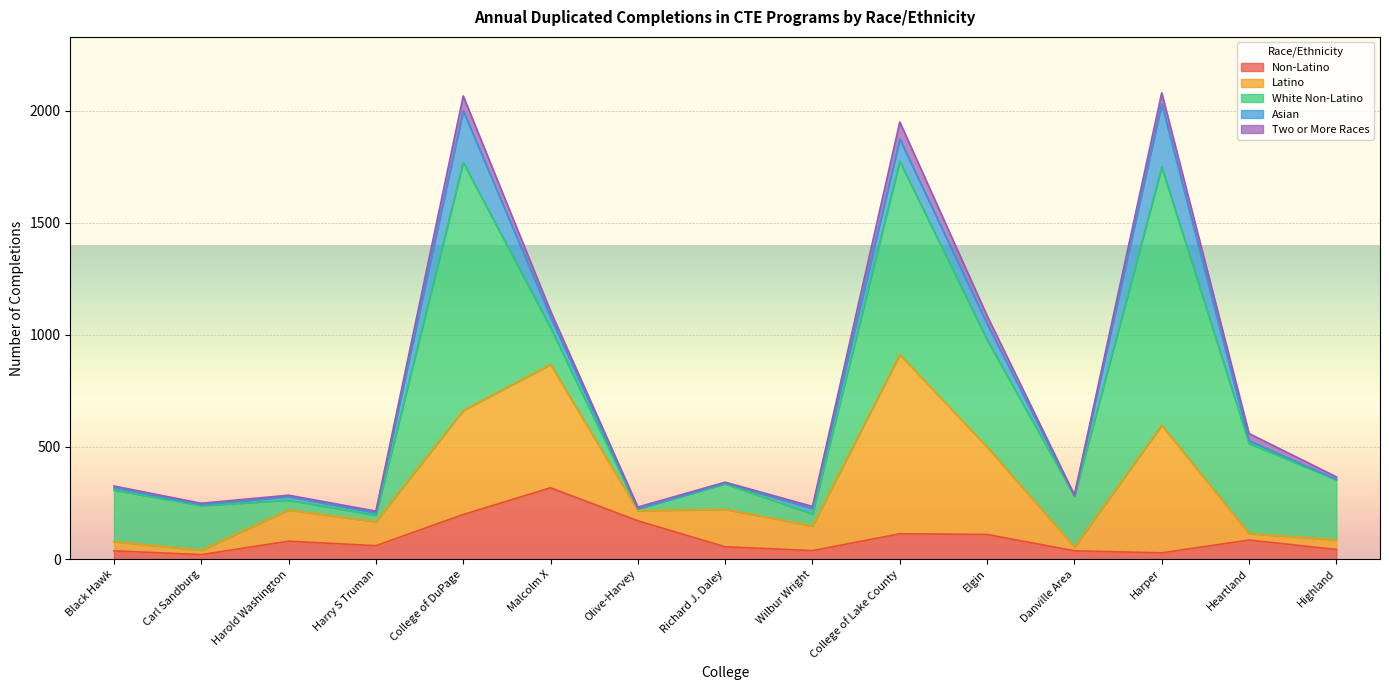

At which category does White Non-Latino reach its first local peak?

College of DuPage